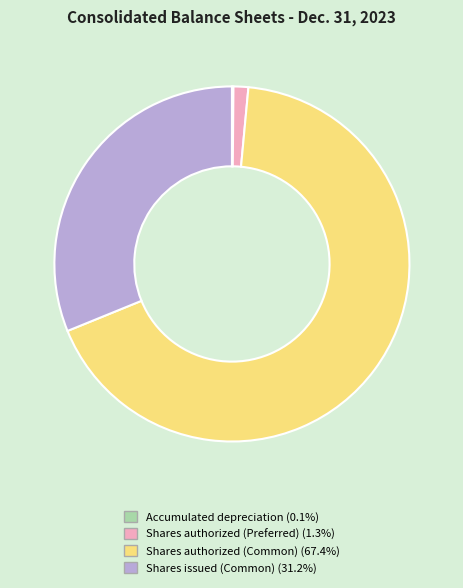

Which has a higher value, Shares authorized (Common) or Shares authorized (Preferred)?

Shares authorized (Common)